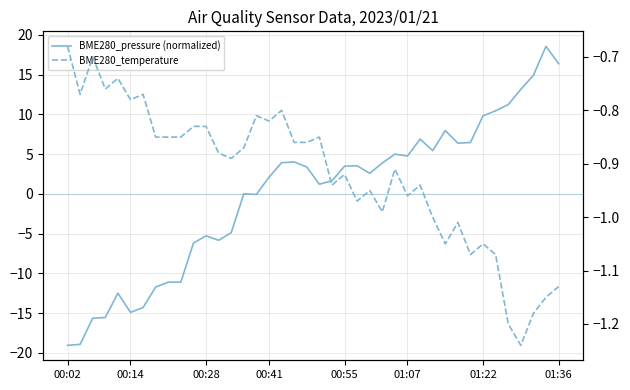

What is the minimum value for BME280_pressure (normalized)?

-19.0